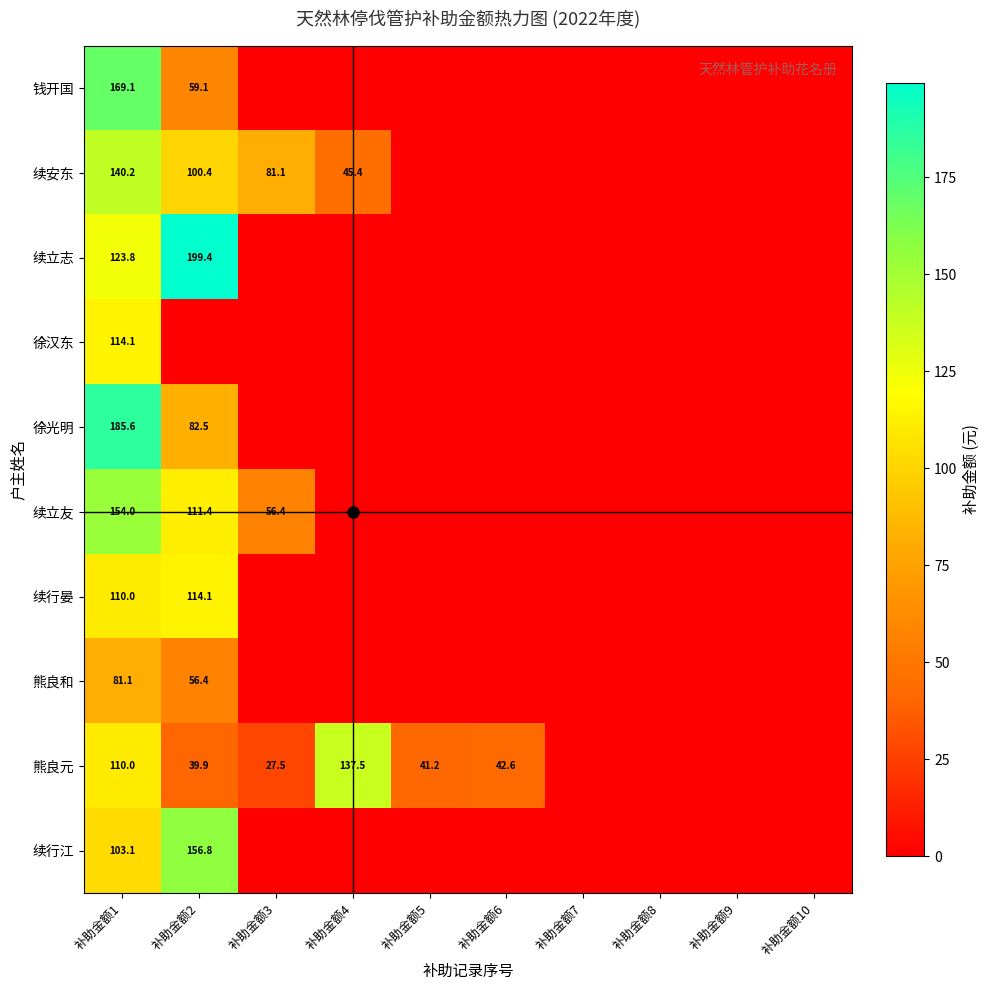

True or false: 续行江 has a value of 33.8 at 补助金额1.

False